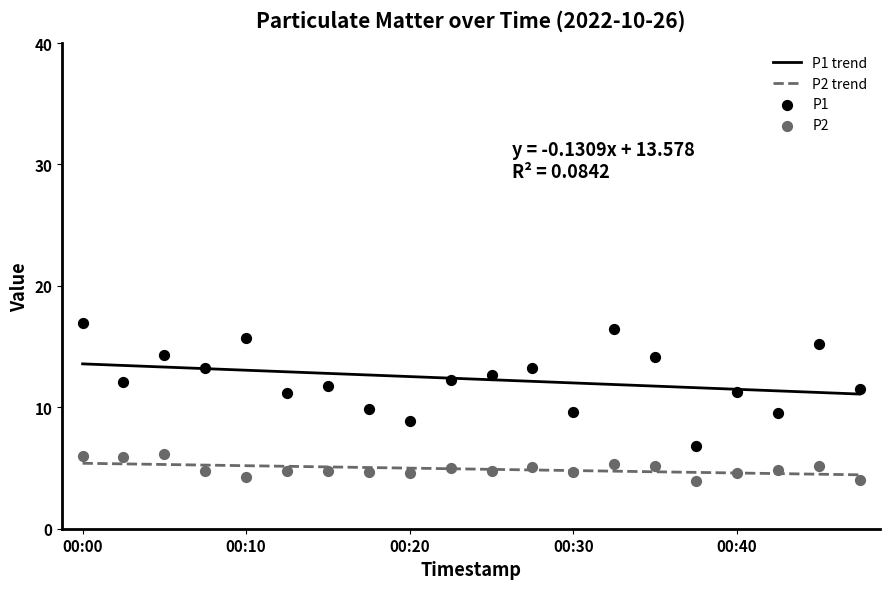

Which series has the largest Y range (max minus min)?

P1